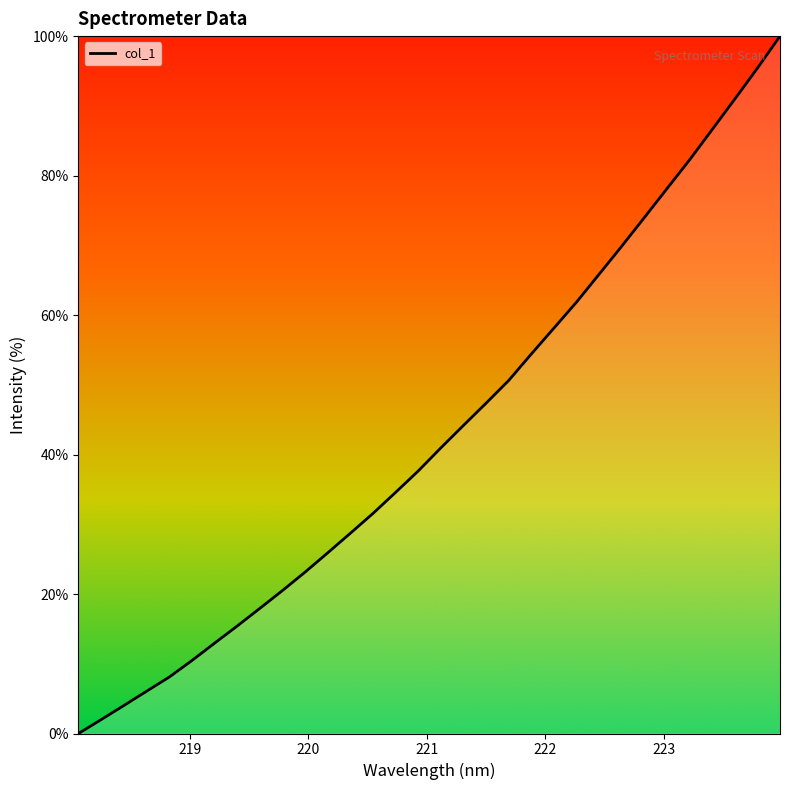

What is the greatest value displayed?

100.0